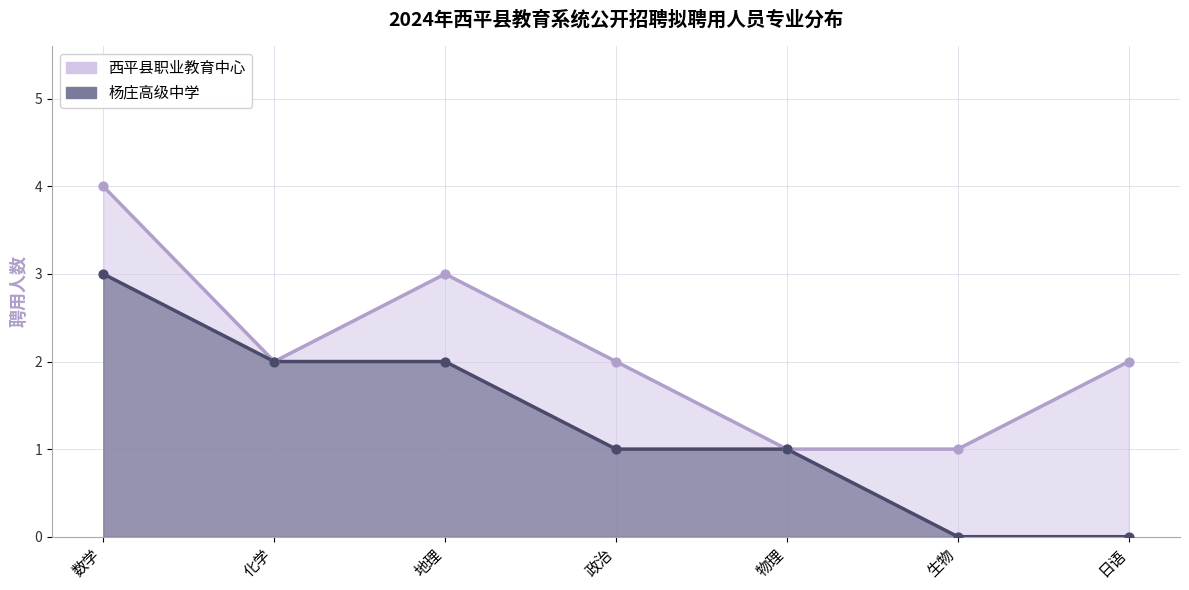

Approximately how many times larger is the value at 物理 compared to 化学?

0.5